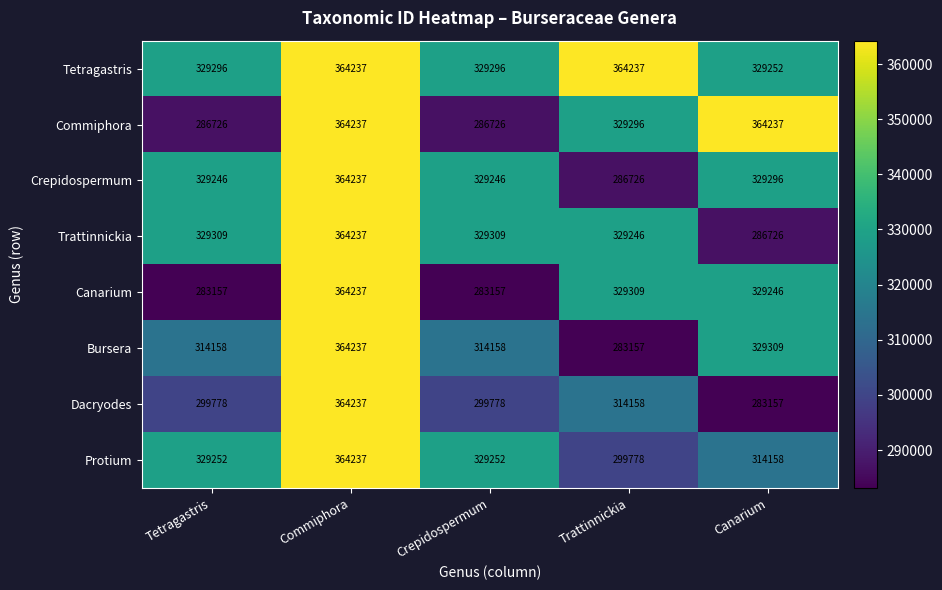

How many series are shown in this chart?

8